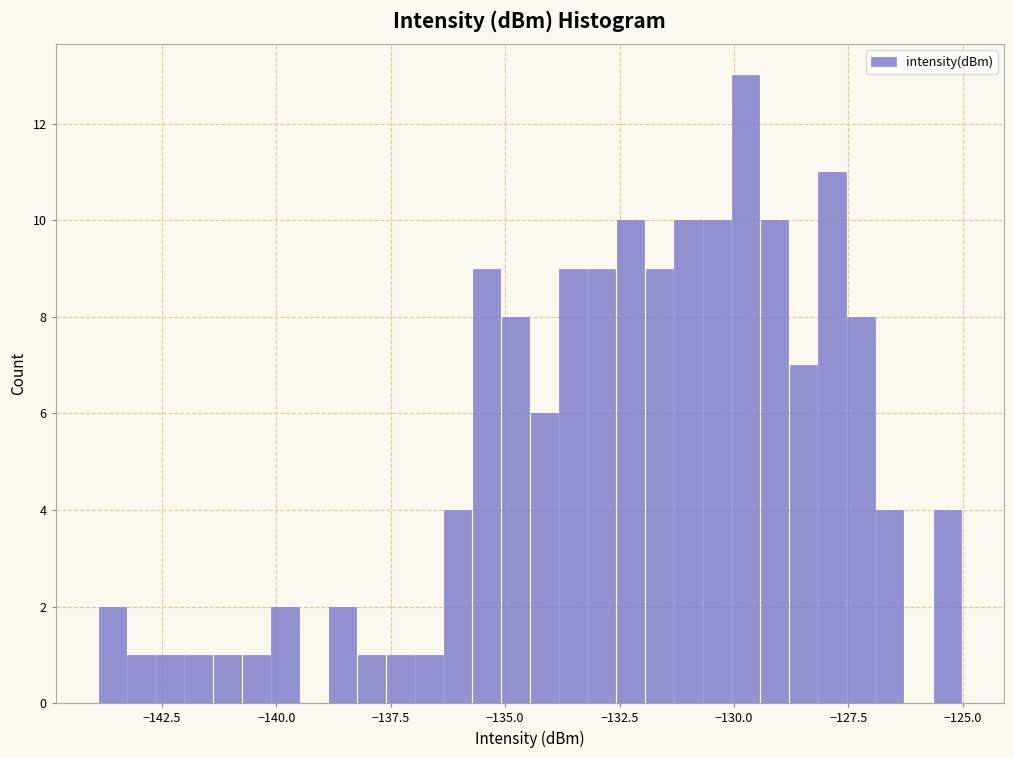

Read against the x-axis, roughly where is the centre of the tallest bar?

-129.5